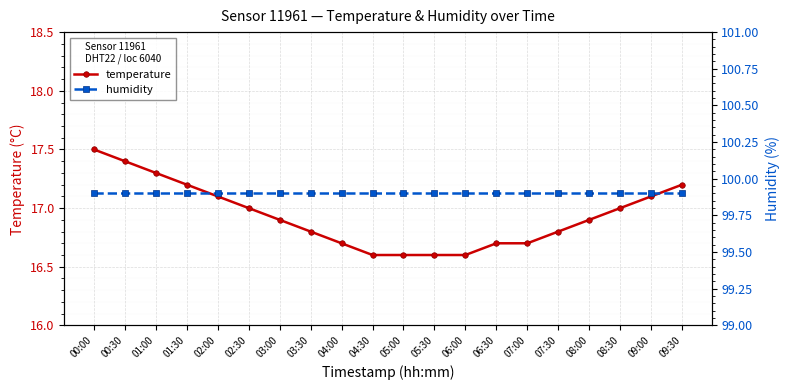

Does the chart display data point markers on the line(s)?

Yes